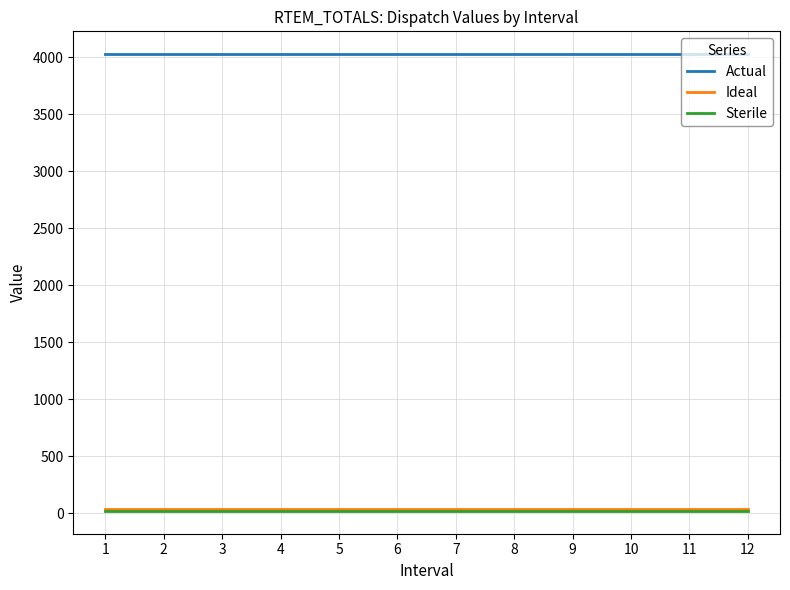

Count the number of data series in this chart.

3